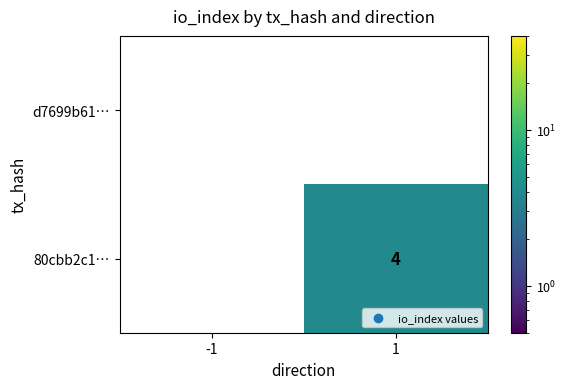

What is the total value across all series at 1?

4